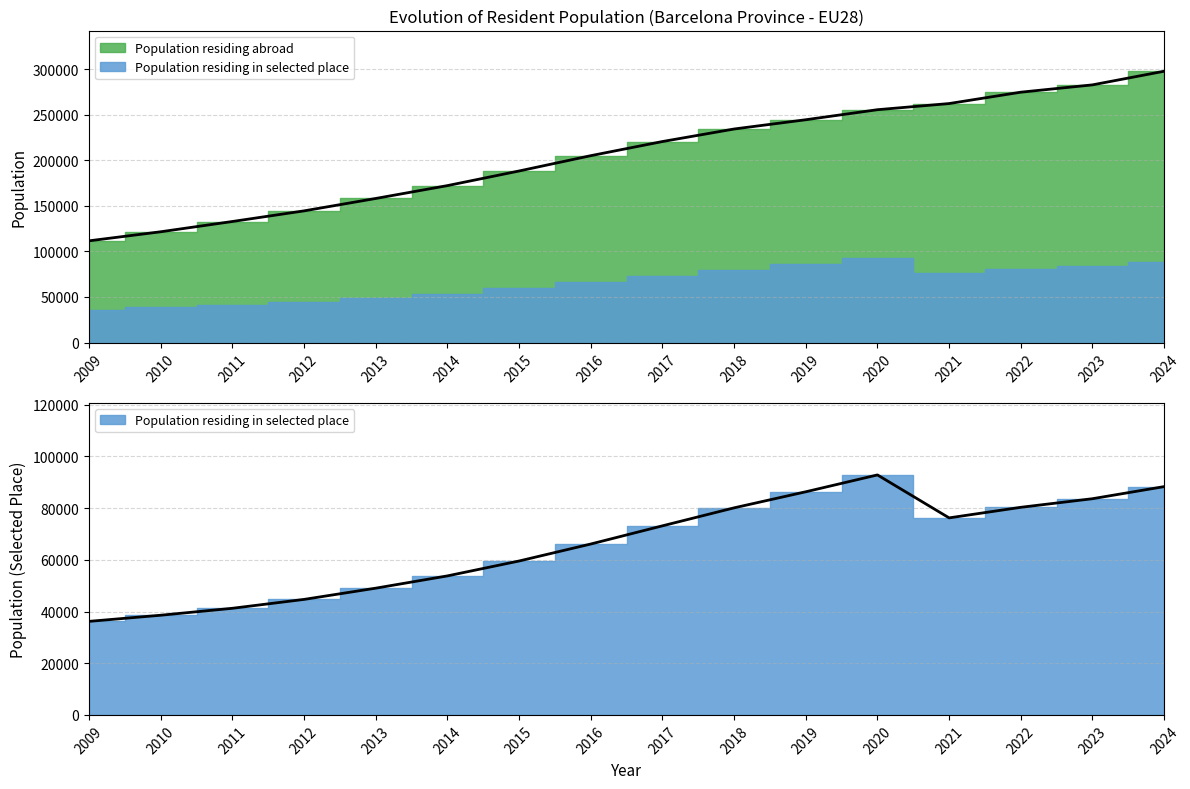

How many lines are shown in the chart?

2